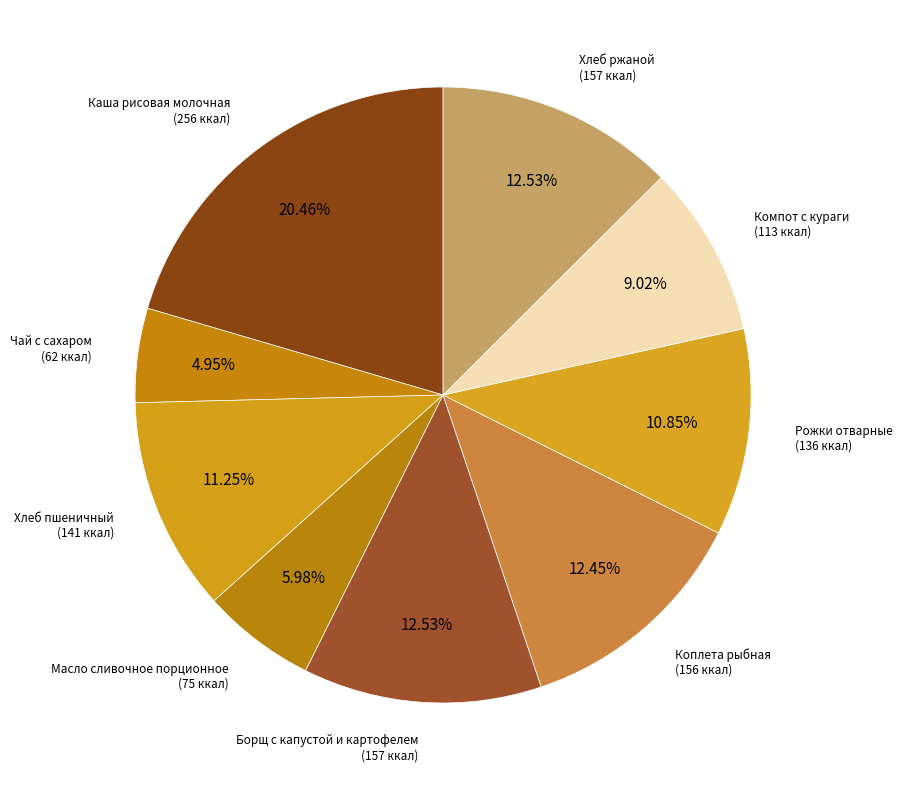

To the nearest percent, what is the difference between the largest and smallest slice percentages?

16%